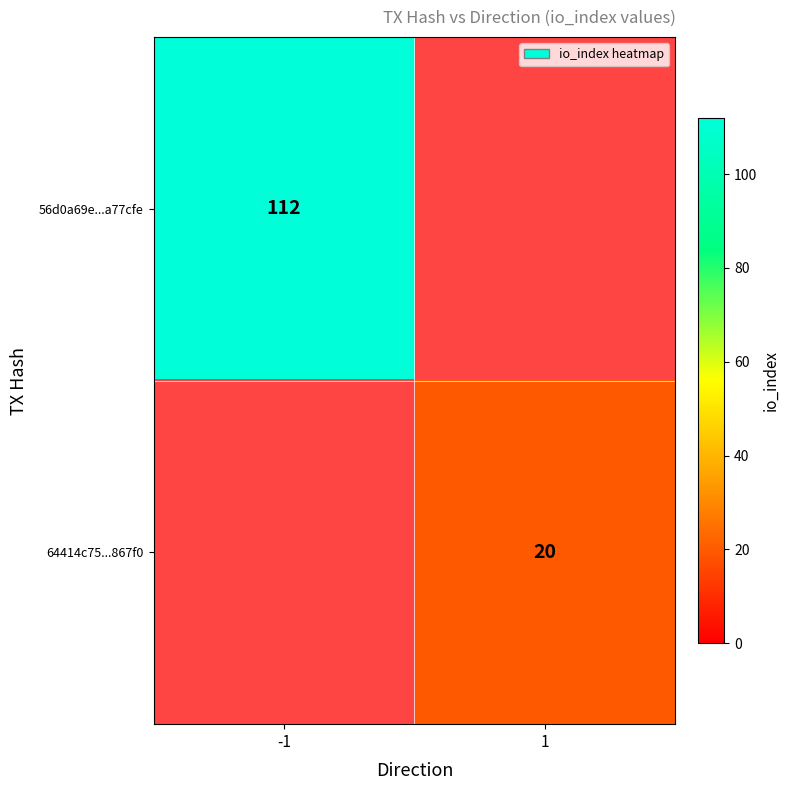

The 64414c75...867f0 series shows 20 at 1. True or false?

True